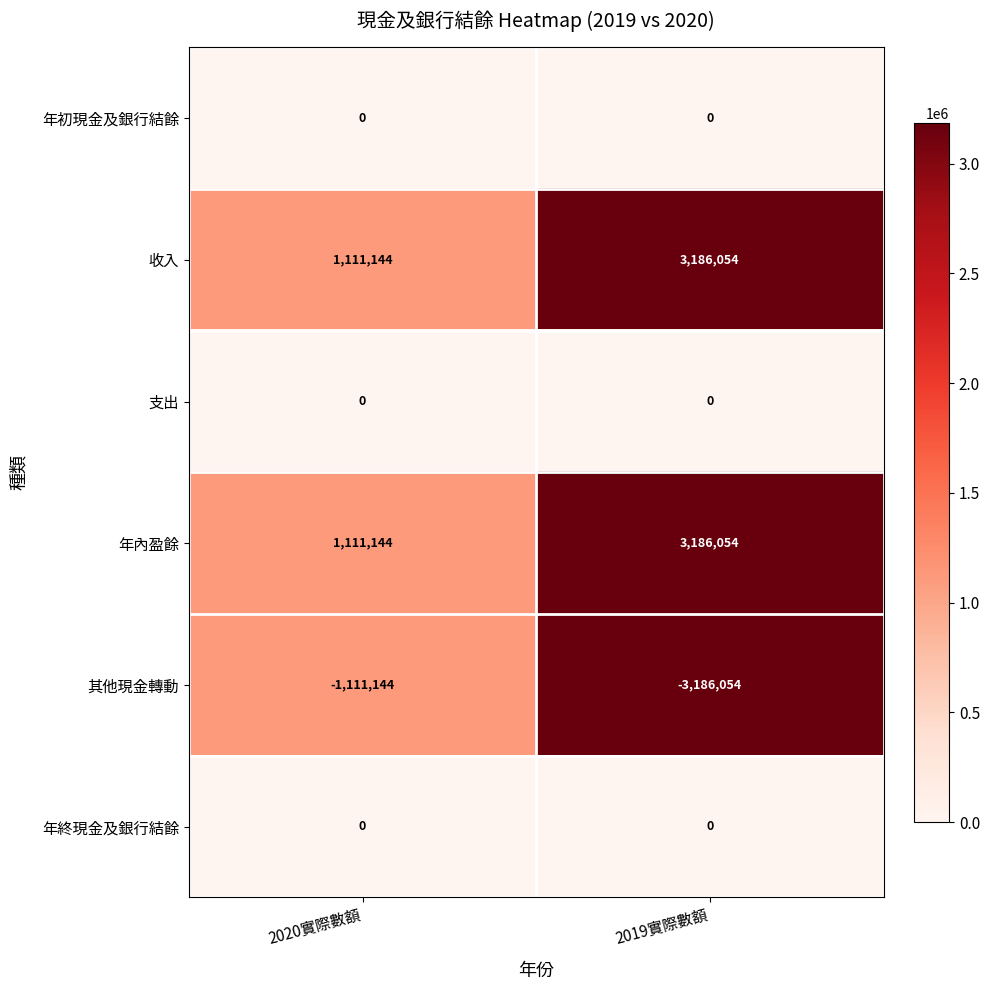

Reading left to right, extract all data points from this chart.

年初現金及銀行結餘: 2020實際數額=0	2019實際數額=0
收入: 2020實際數額=1111144	2019實際數額=3186054
支出: 2020實際數額=0	2019實際數額=0
年內盈餘: 2020實際數額=1111144	2019實際數額=3186054
其他現金轉動: 2020實際數額=-1111144	2019實際數額=-3186054
年終現金及銀行結餘: 2020實際數額=0	2019實際數額=0